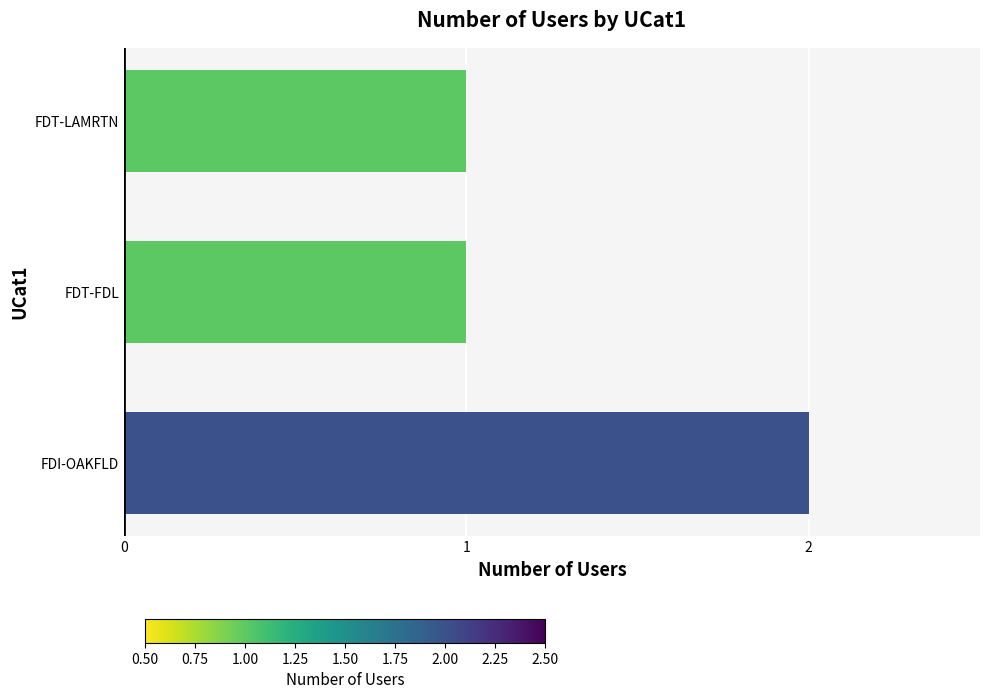

What is the minimum value shown in the chart?

1